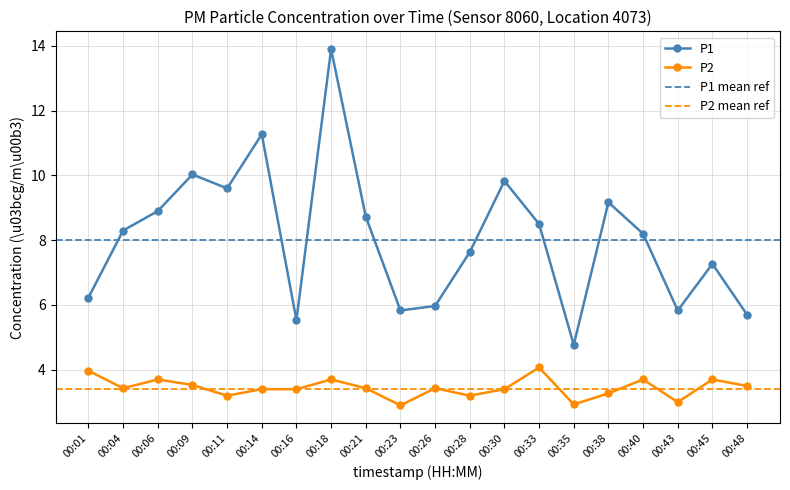

In P2, how many points are lower than both neighbors (excluding endpoints)?

6